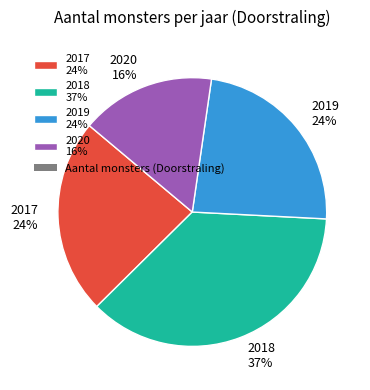

Is 2020 the majority of the pie?

No